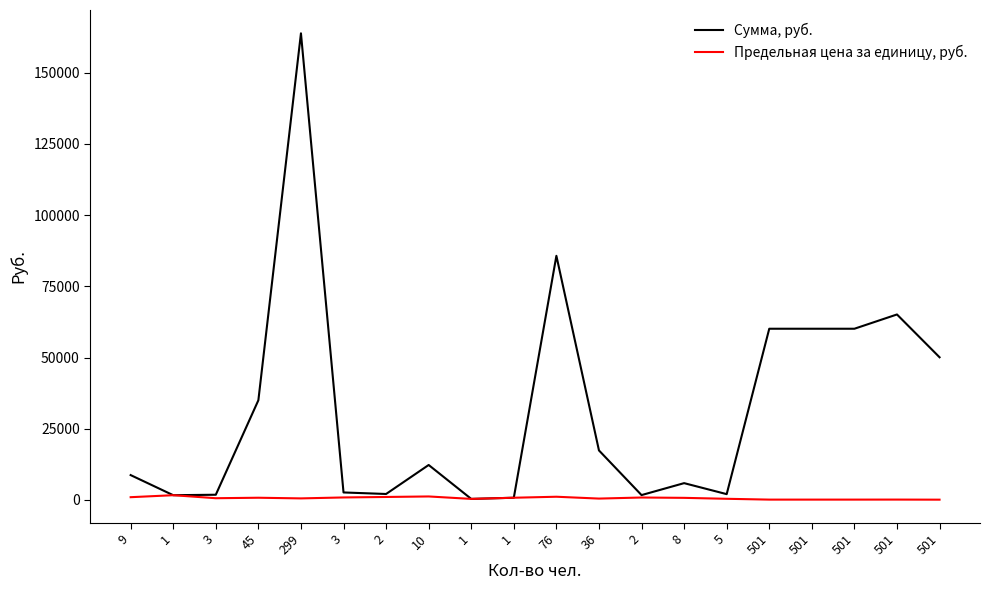

Does the chart display data point markers on the line(s)?

No